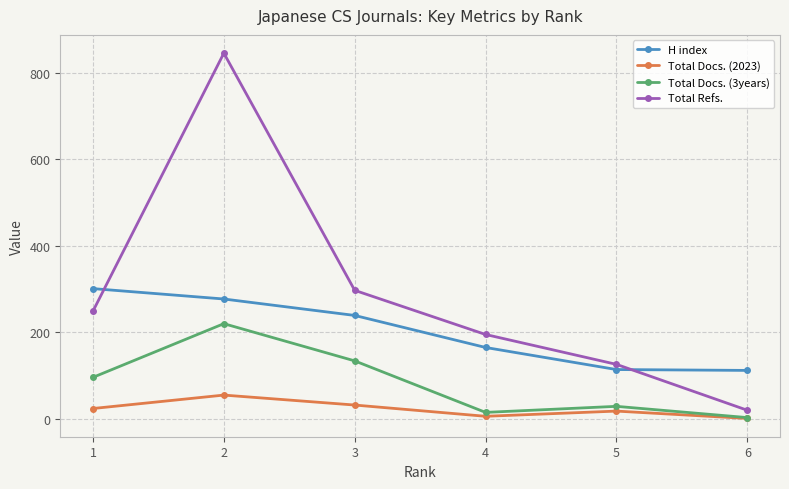

What is the total value across all series at 4?

381